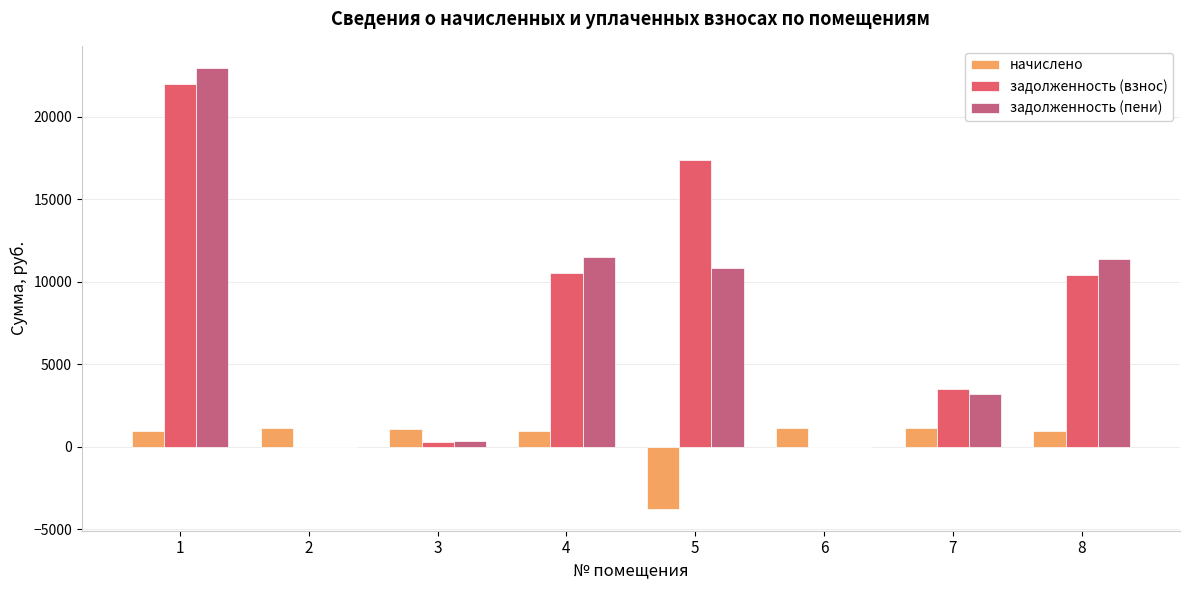

How many positive values does the начислено series have?

7